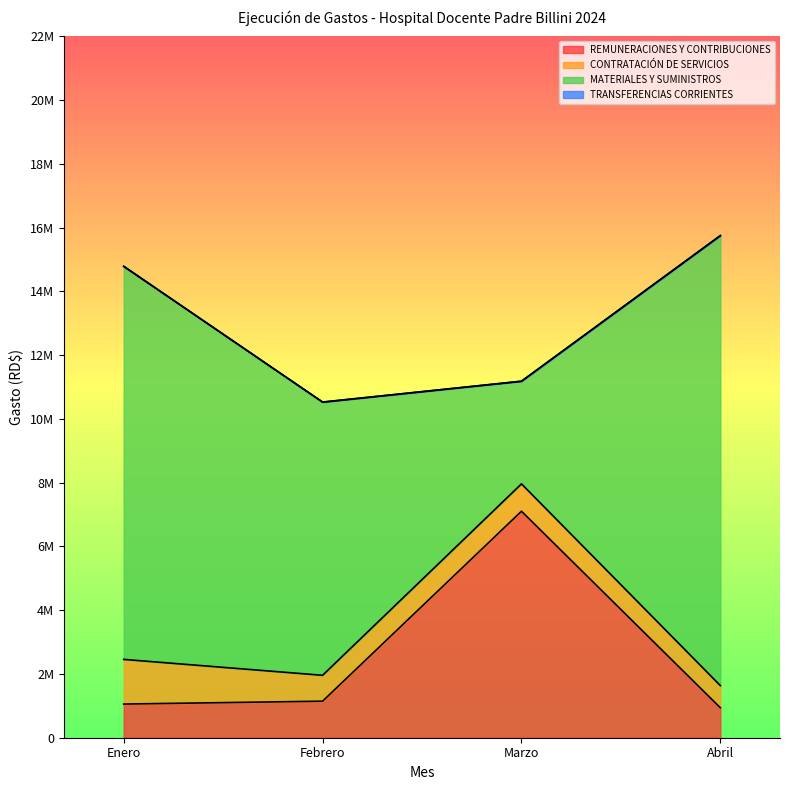

What is the label of the 4th point from the right?

Enero